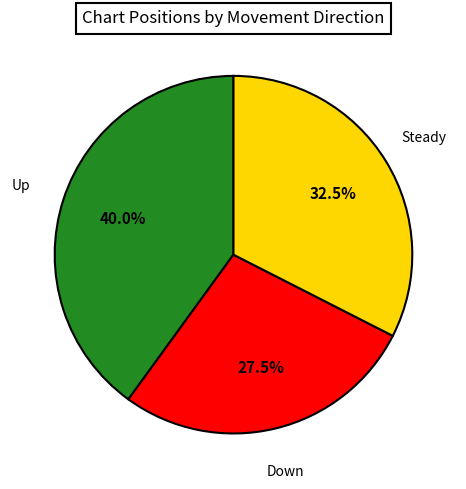

How many slices are in this pie chart?

3